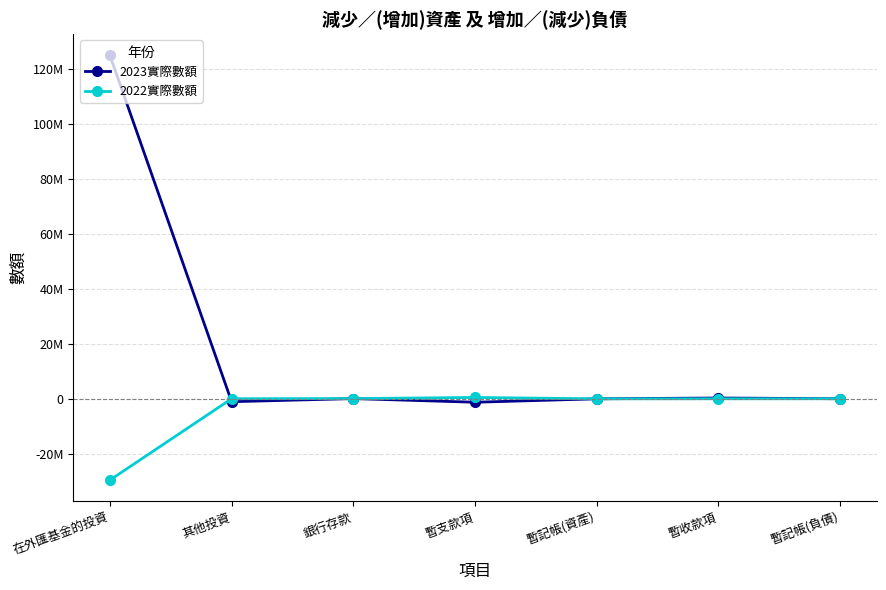

What position from the right is 暫記帳(負債)?

1